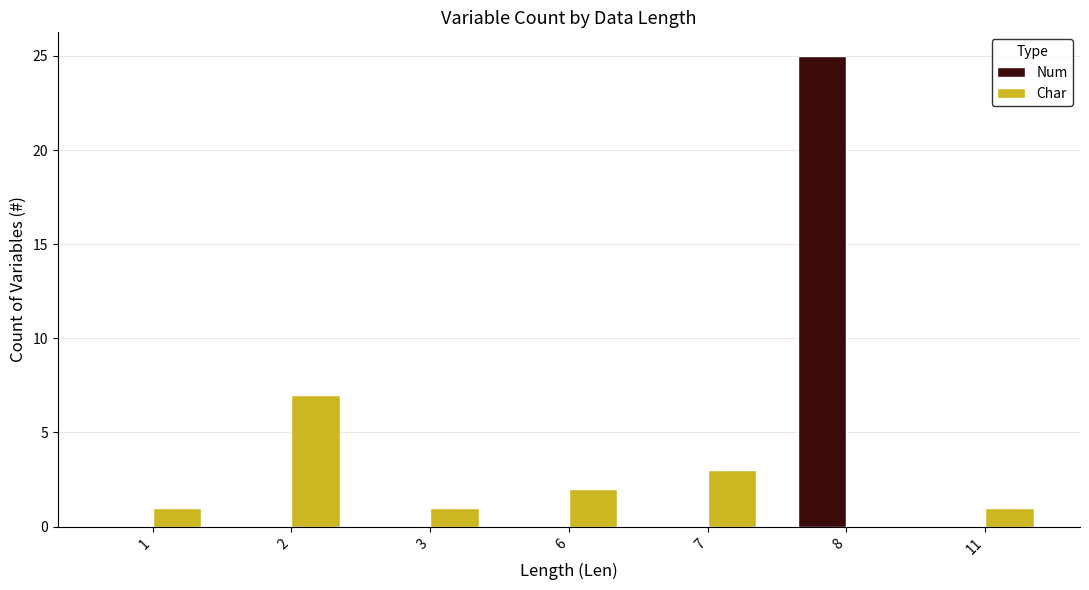

Are the bars horizontal?

No